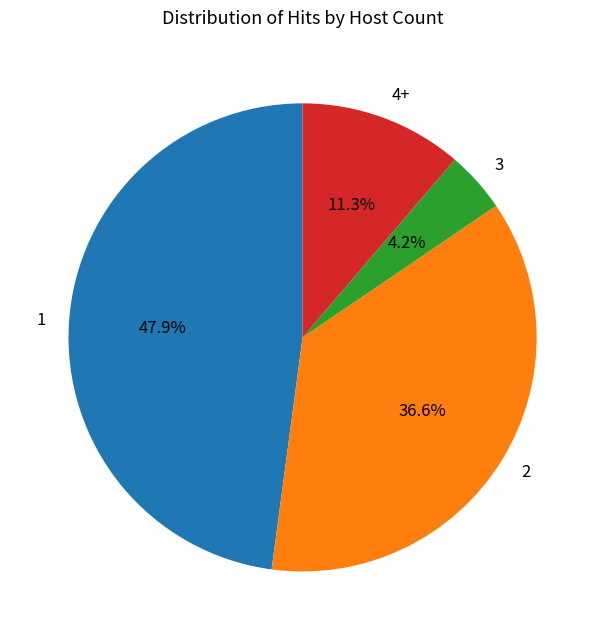

What is the smallest slice in the pie chart?

3